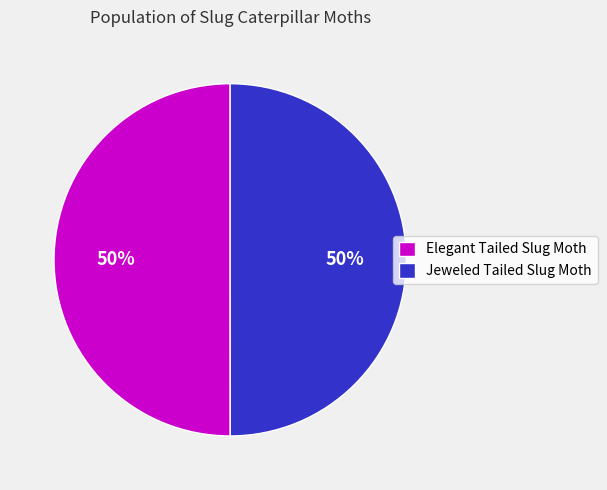

Approximately how many times larger is the value at Elegant Tailed Slug Moth compared to Jeweled Tailed Slug Moth?

1.0